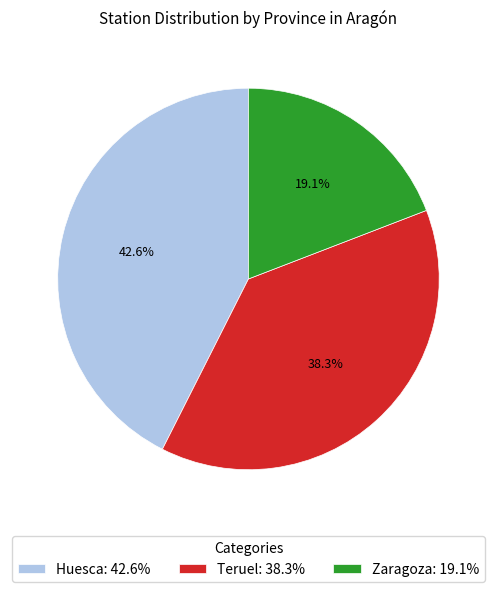

How many slices are in this pie chart?

3